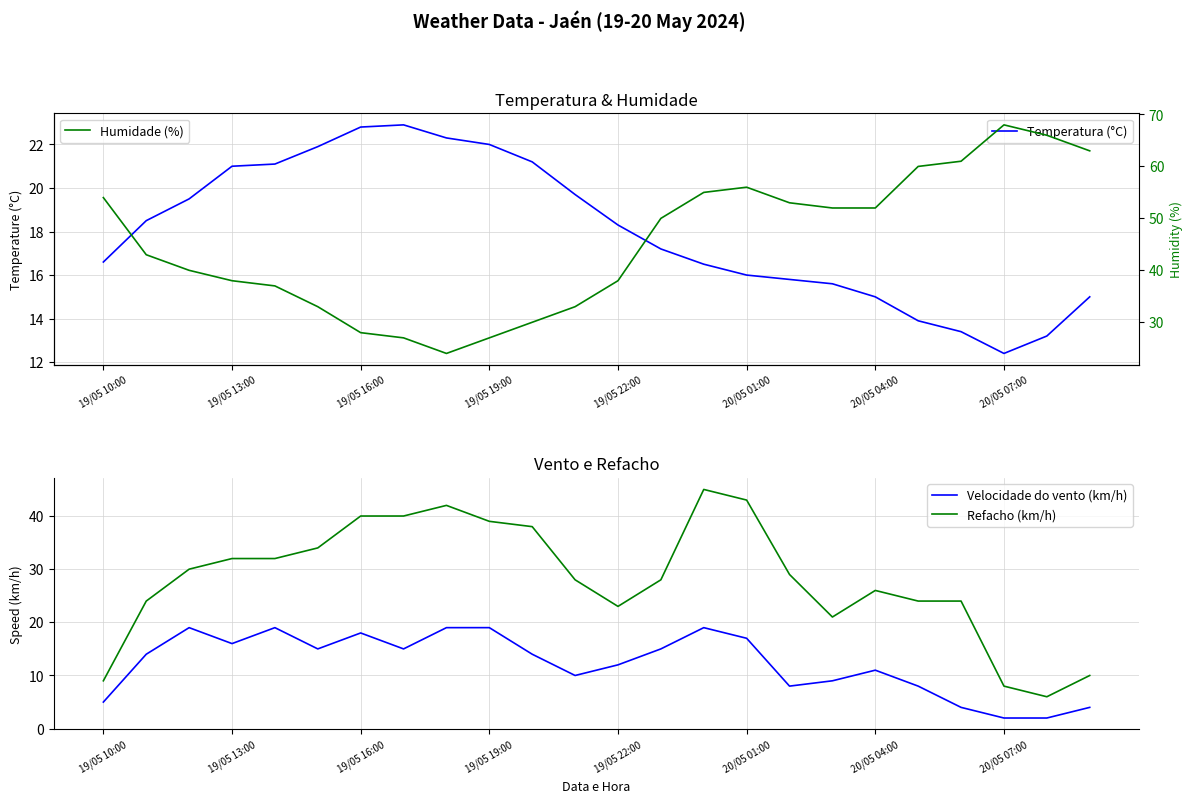

In Refacho (km/h), how many points are higher than both neighbors (excluding endpoints)?

3